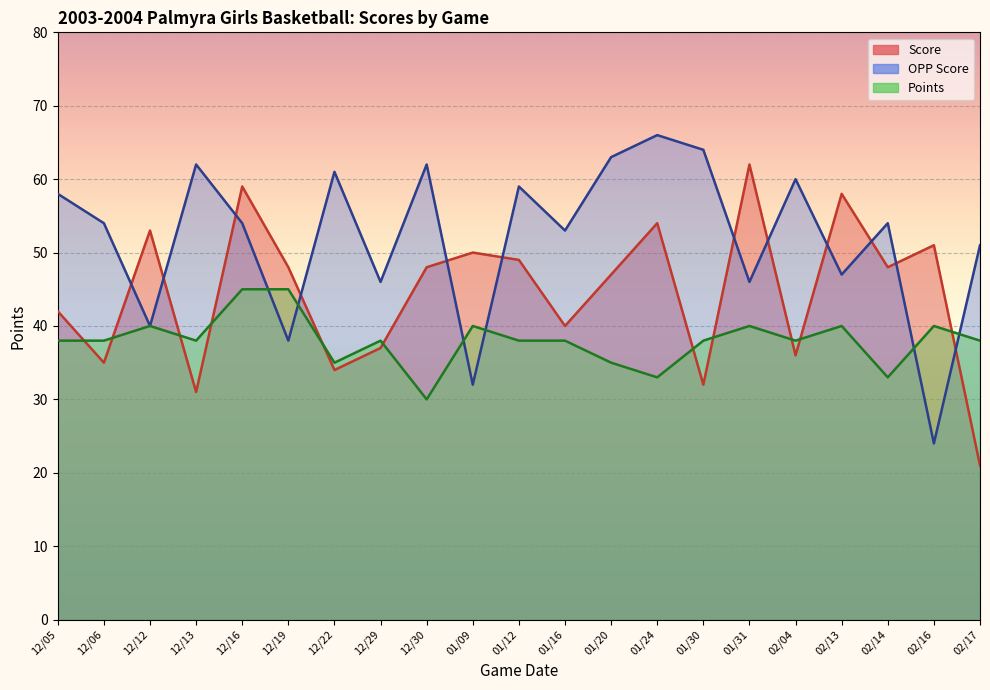

After their last crossing, which series has the higher values: Points or OPP Score?

OPP Score